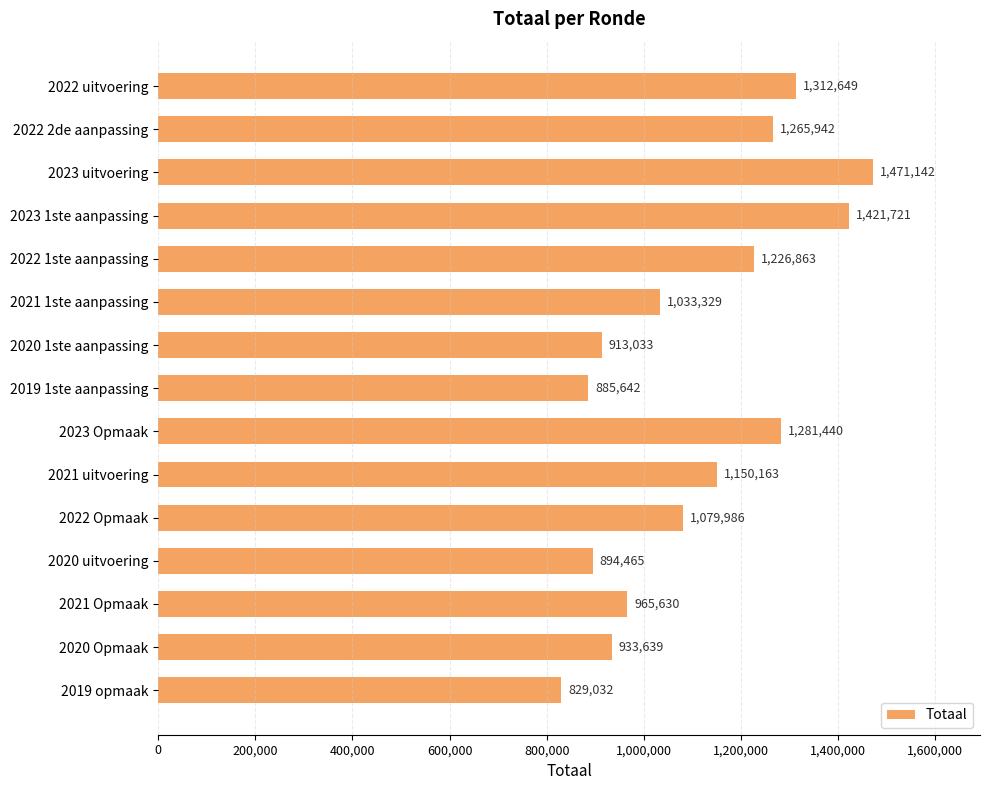

What is the change in value from 2019 1ste aanpassing to 2023 Opmaak?

+395798